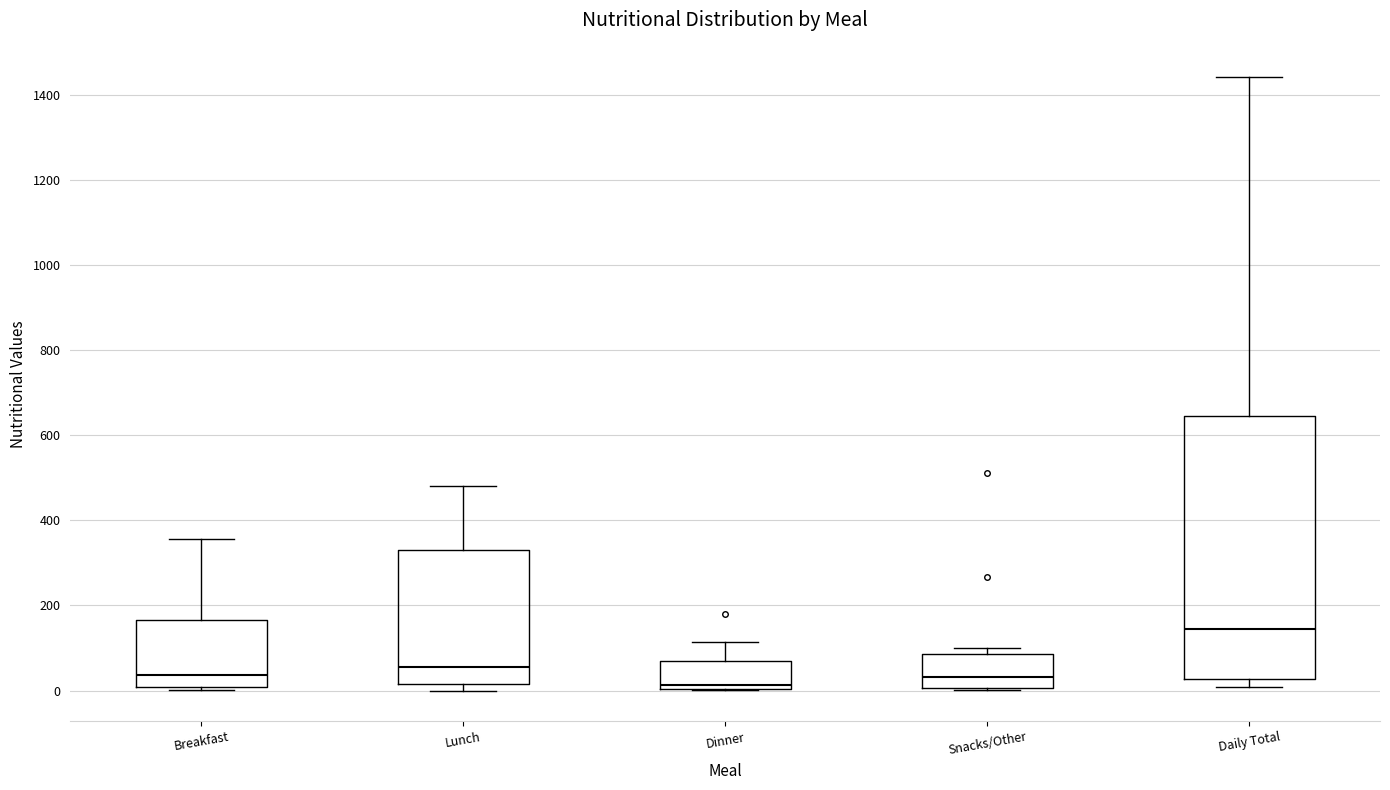

Where is the lower edge of the box for Dinner on the y-axis? The values are not printed on the chart, so give them approximately, as read against the axis.

0